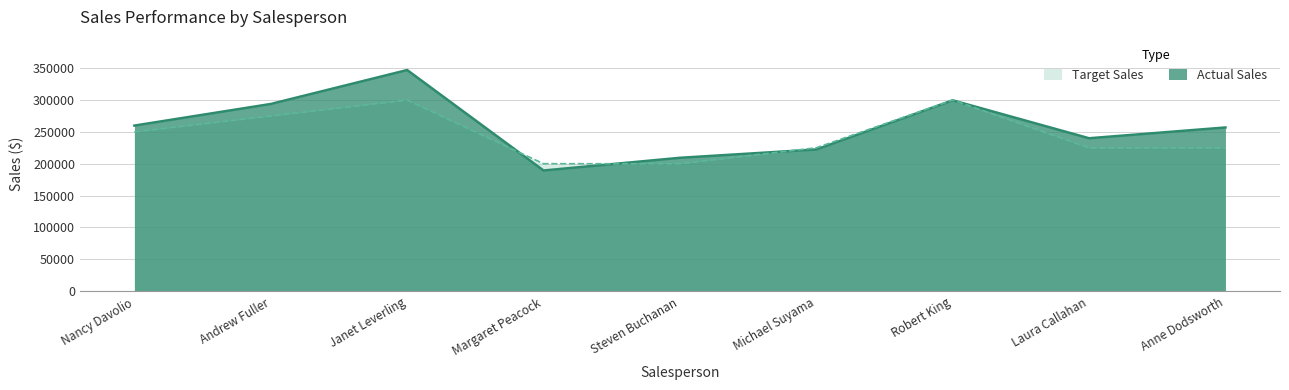

What is the difference between the maximum and minimum values in the Target Sales series?

100000